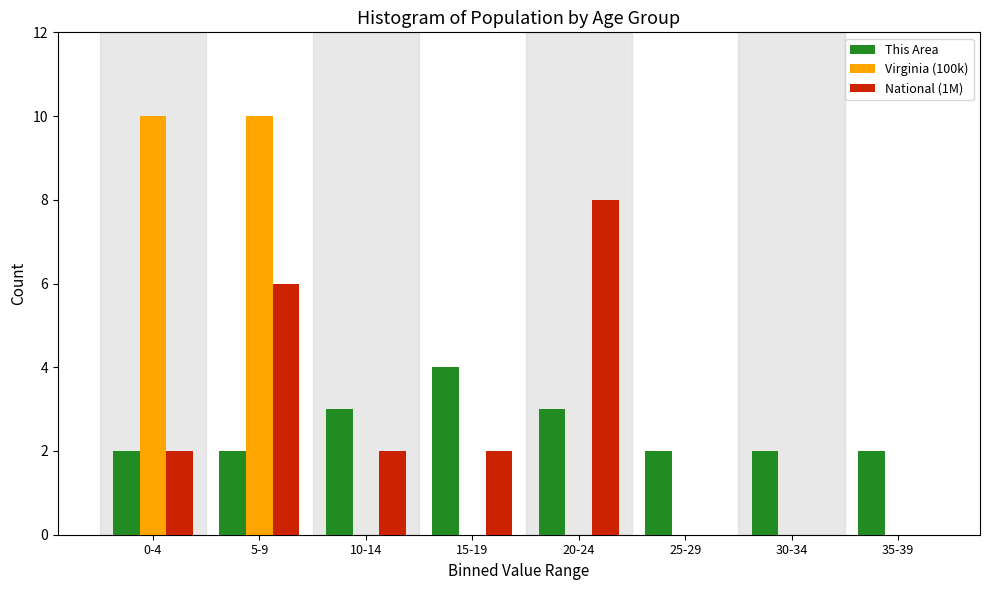

Reading right to left, what are all the values shown in this chart?

This Area: 35-39=2	30-34=2	25-29=2	20-24=3	15-19=4	10-14=3	5-9=2	0-4=2
Virginia (100k): 35-39=0	30-34=0	25-29=0	20-24=0	15-19=0	10-14=0	5-9=10	0-4=10
National (1M): 35-39=0	30-34=0	25-29=0	20-24=8	15-19=2	10-14=2	5-9=6	0-4=2